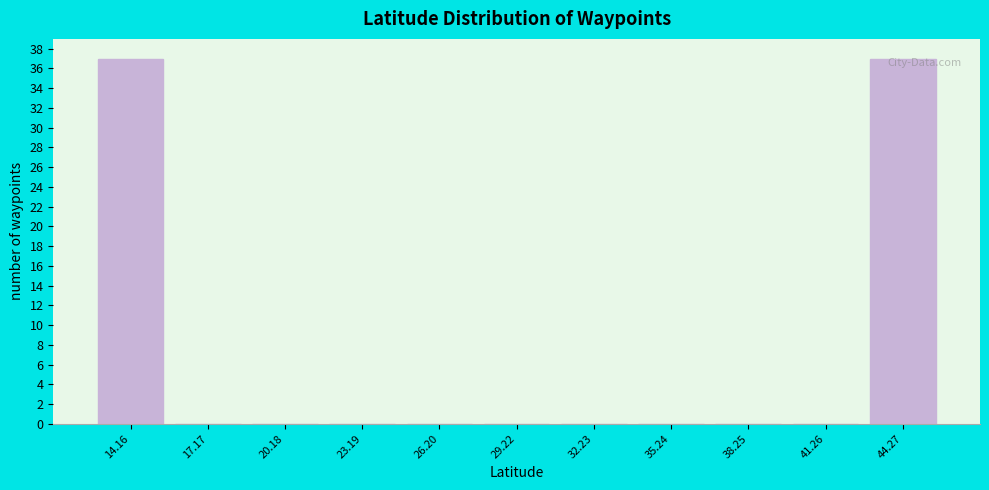

What is the change in value from 26.20 to 44.27?

+37